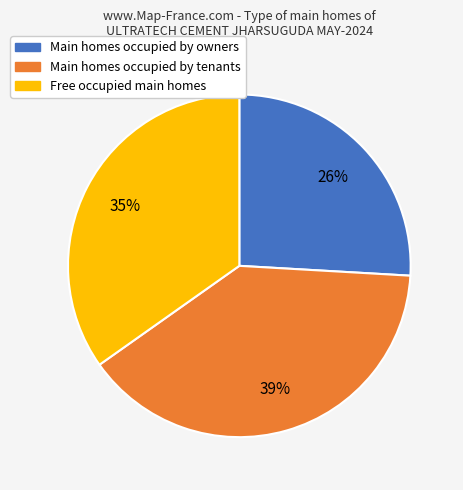

Which category has the biggest portion of the pie?

Main homes occupied by tenants